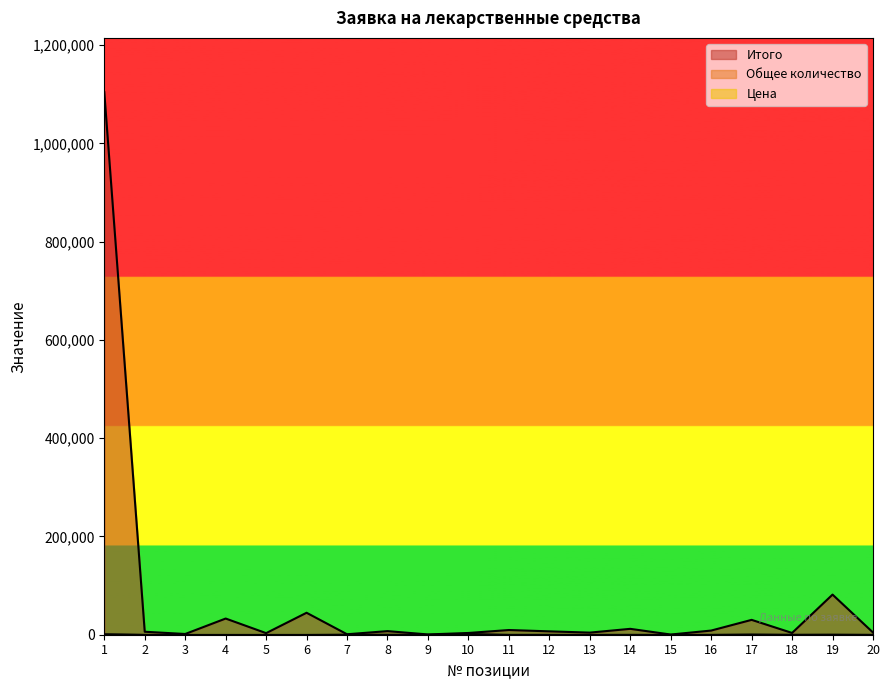

At which label does Цена first exceed 84?

1